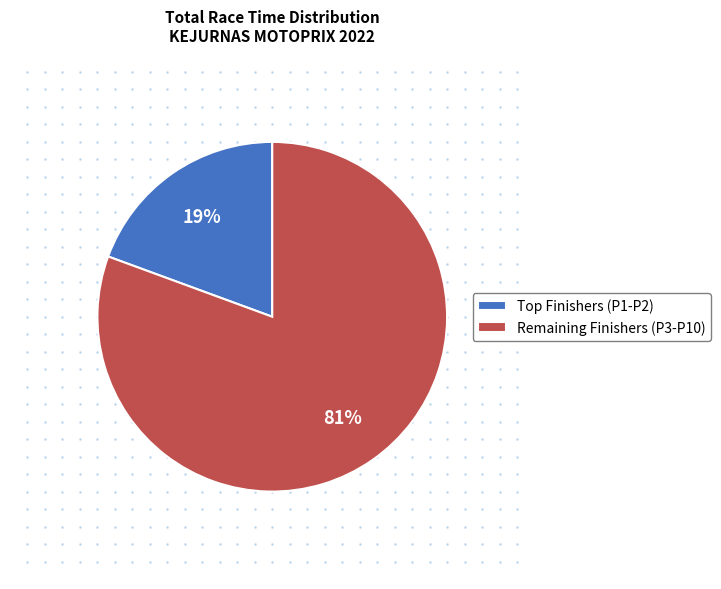

Count the number of slices in the pie.

2